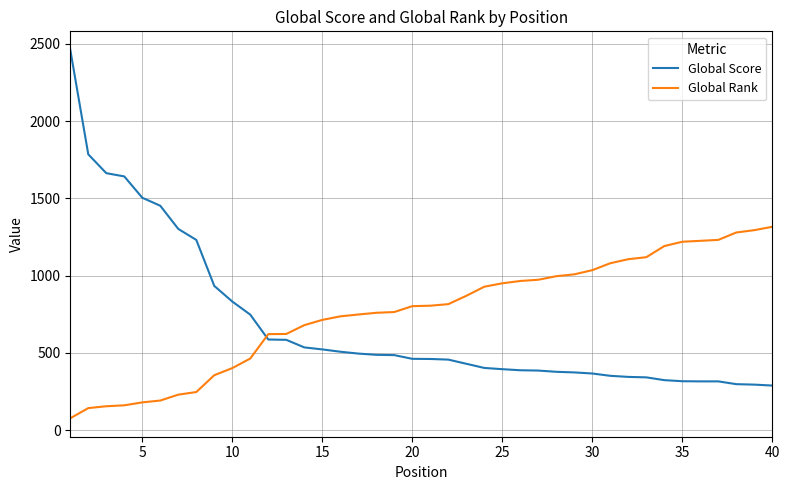

Which series has the largest total across all categories?

Global Rank